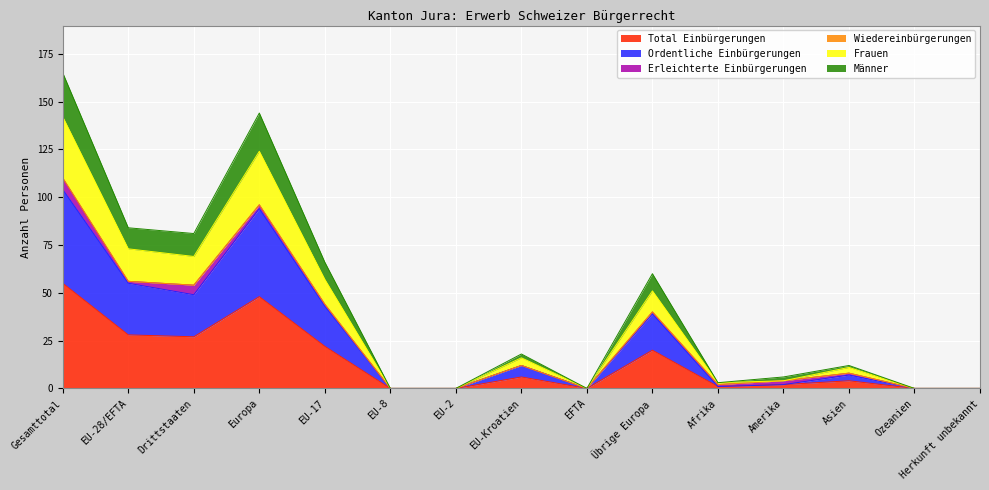

At which label does Ordentliche Einbürgerungen first exceed 7?

Gesamttotal